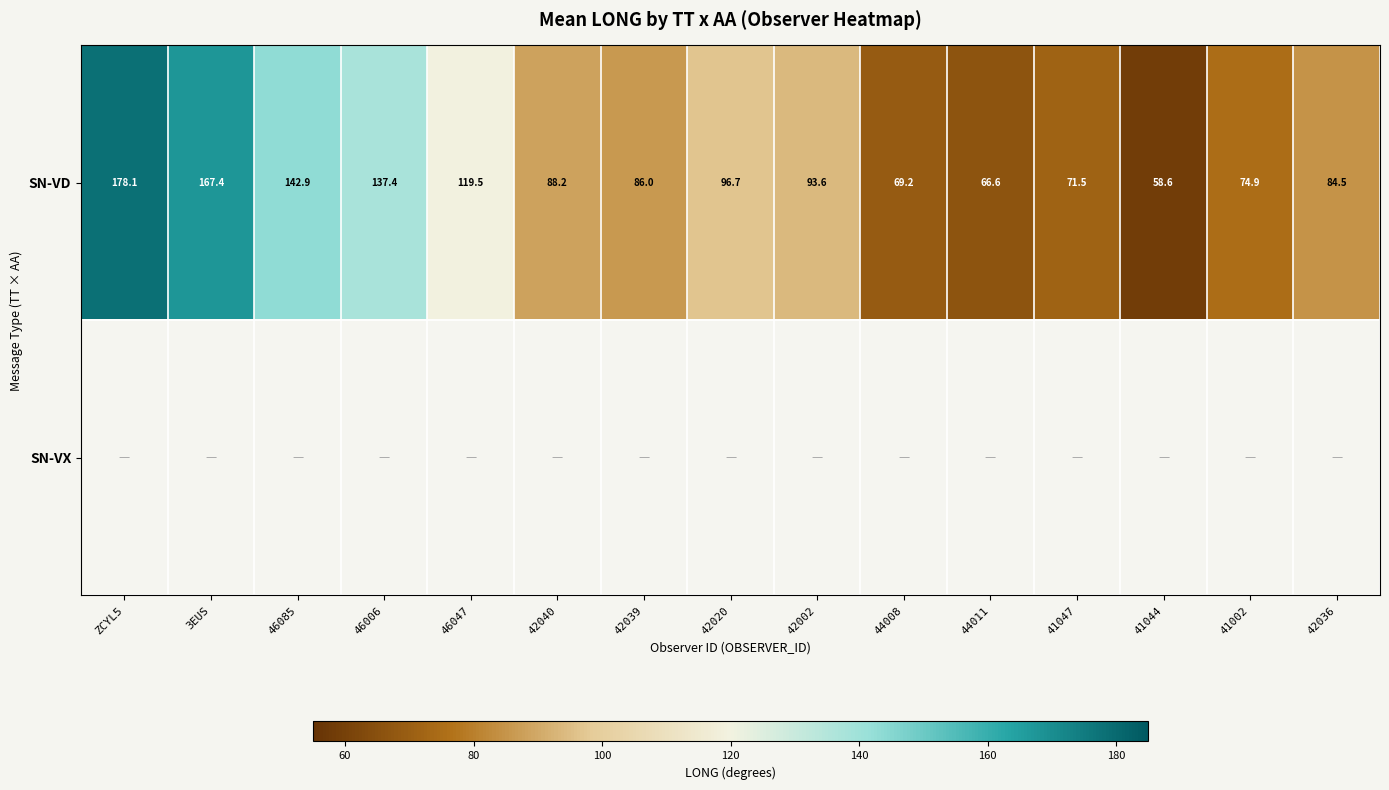

What is the lowest value of the SN-VD series?

58.6